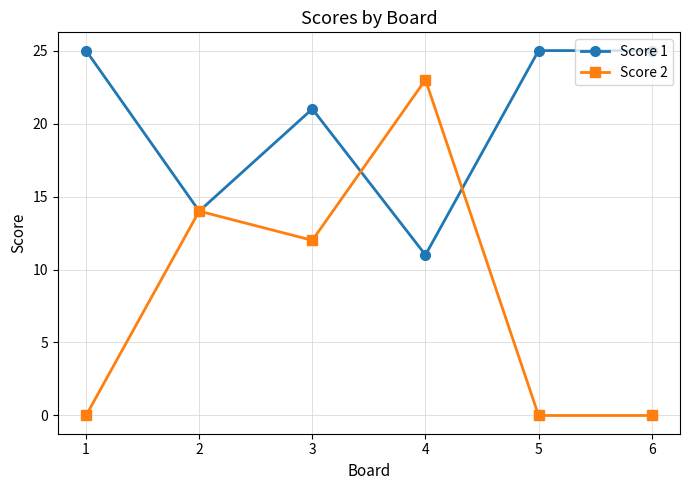

At which category does Score 2 reach its first local peak?

2